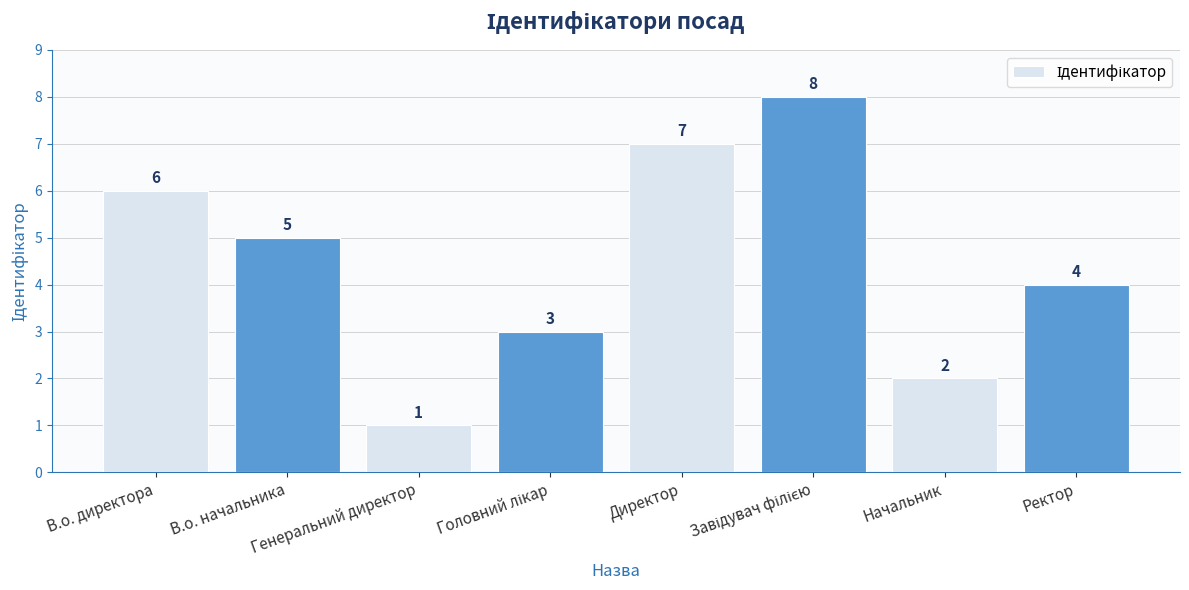

What is the label of the 1st bar from the left?

В.о. директора